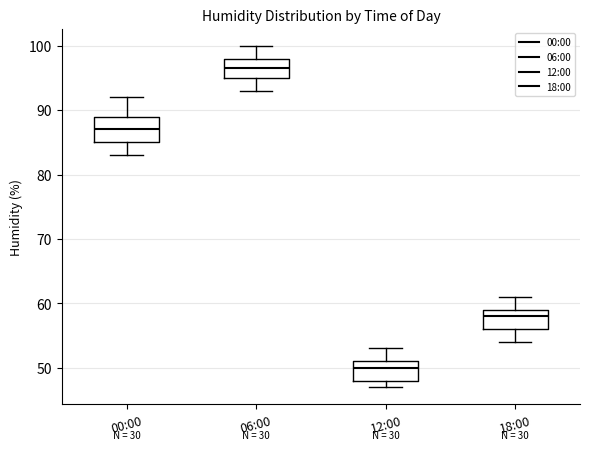

Where does the upper whisker of the box for 06:00 end on the y-axis? The values are not printed on the chart, so give them approximately, as read against the axis.

100